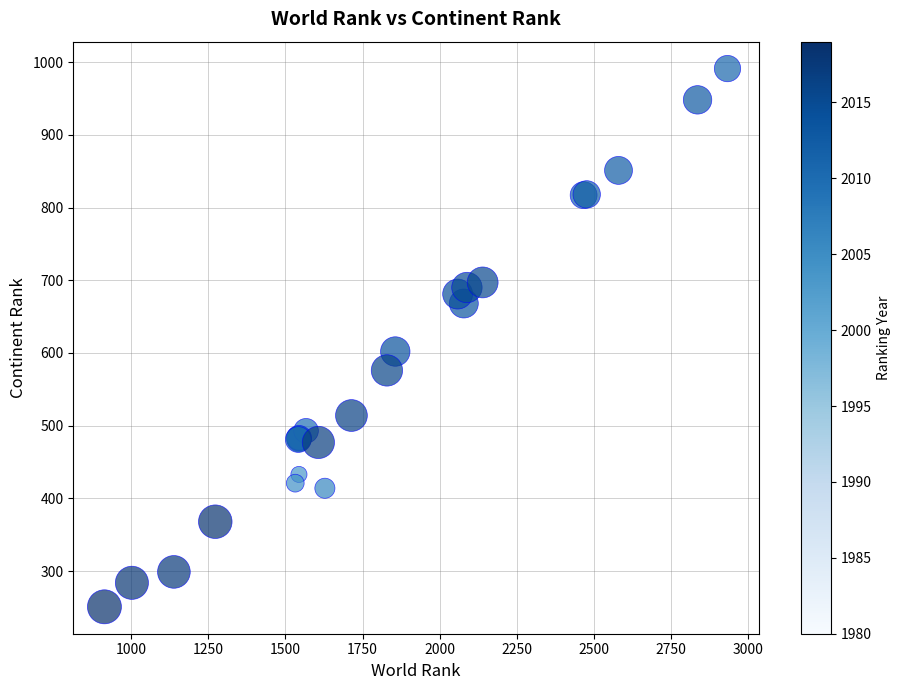

What Y value in the scatter plot is closest to 621?

602